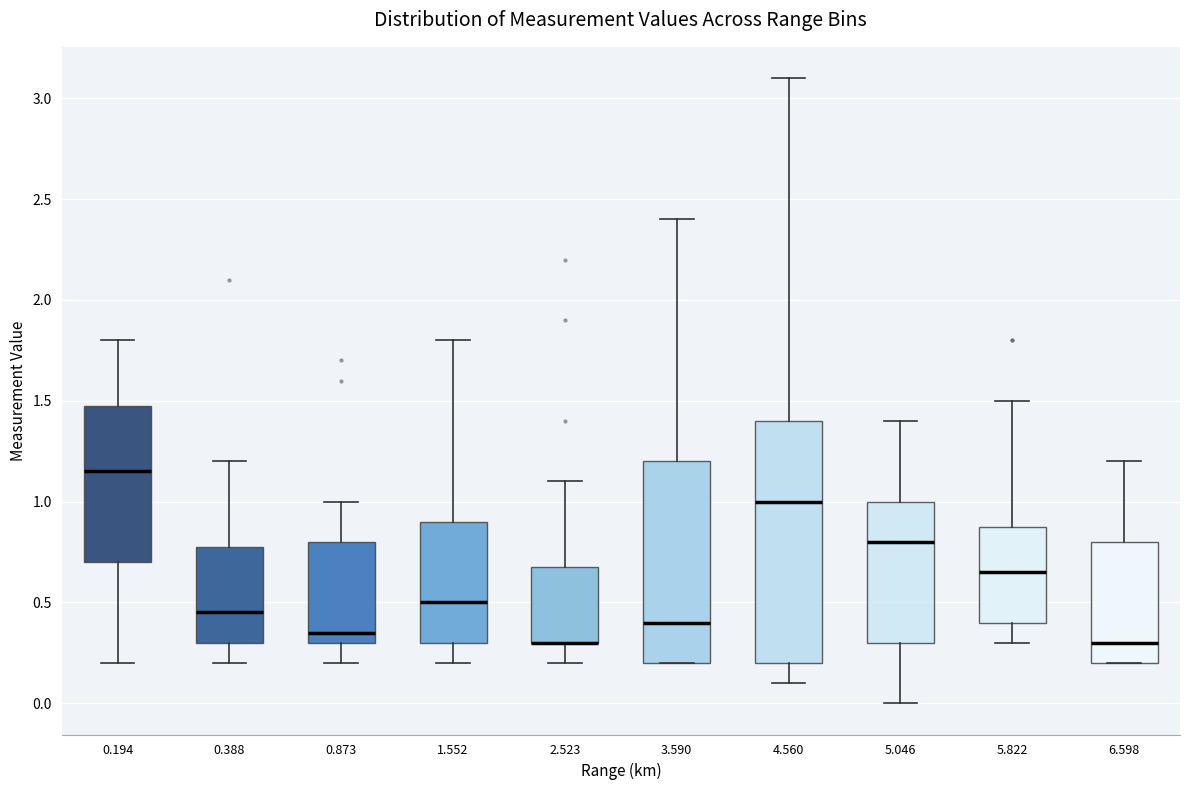

Comparing the boxes themselves (not the whiskers), which one is the tallest?

4.560